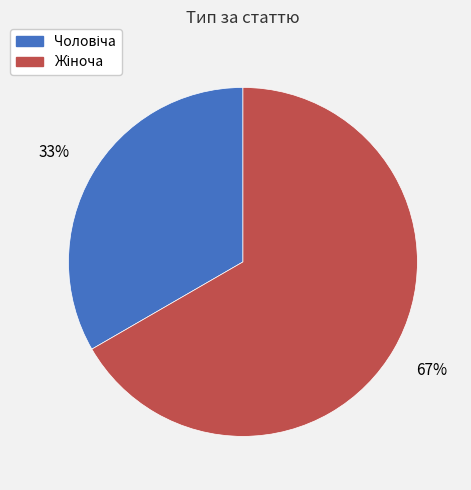

To the nearest percent, what is the average slice percentage?

50%